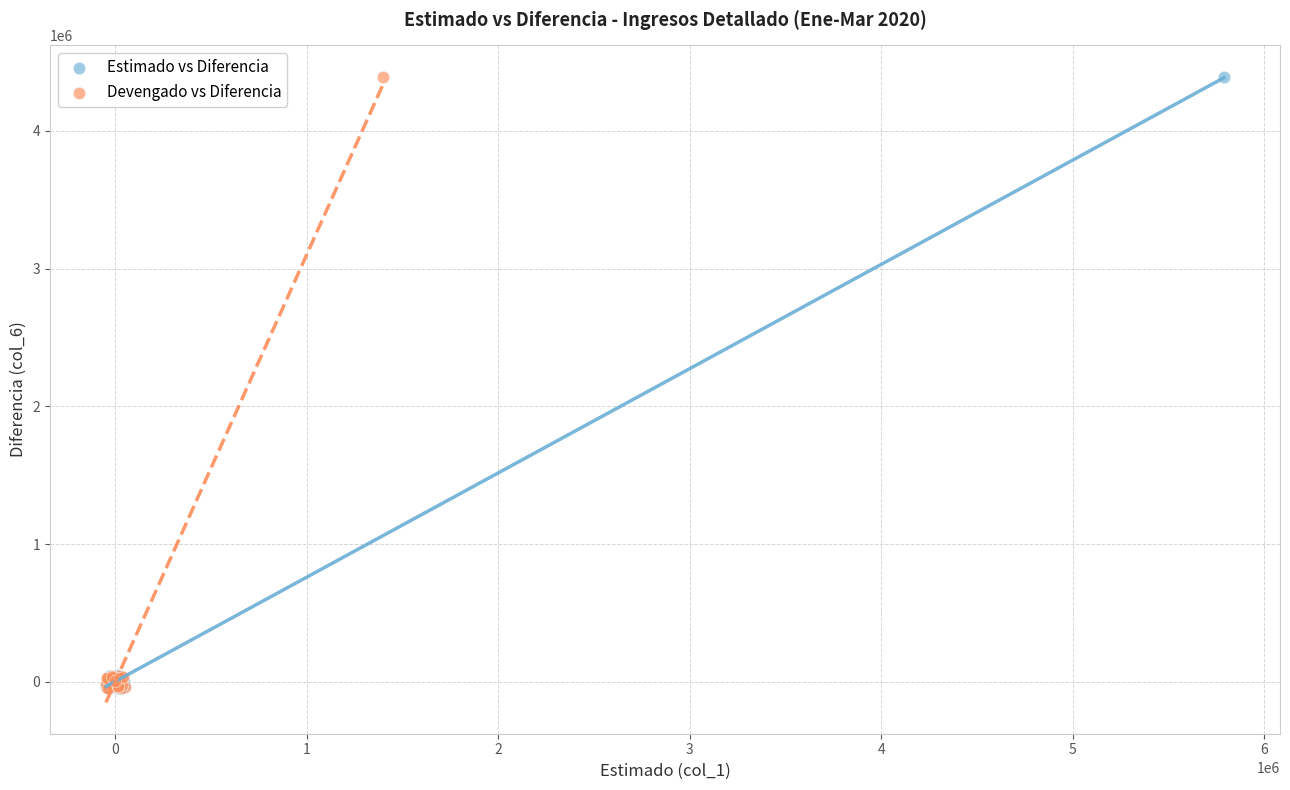

What are all the series names shown in the legend?

Estimado vs Diferencia, Devengado vs Diferencia